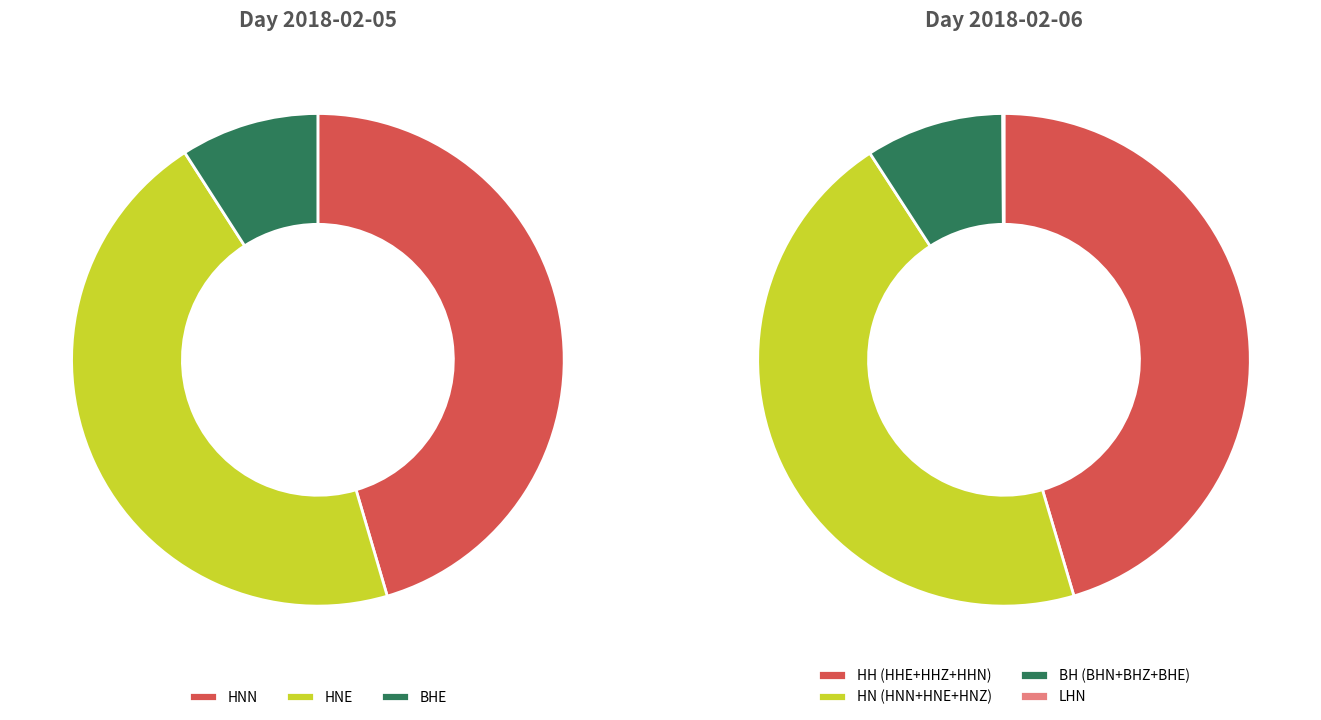

What is the change in value from BHE_1 to BHE_2?

+1140329